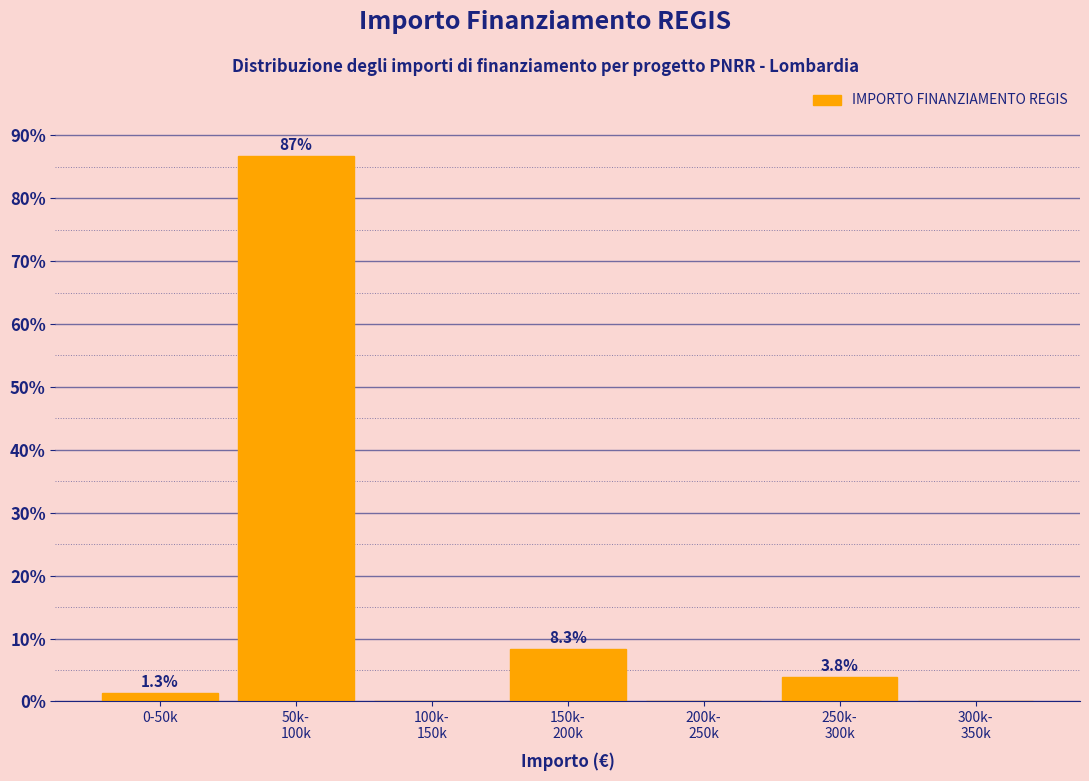

What is the maximum value shown in the chart?

86.6